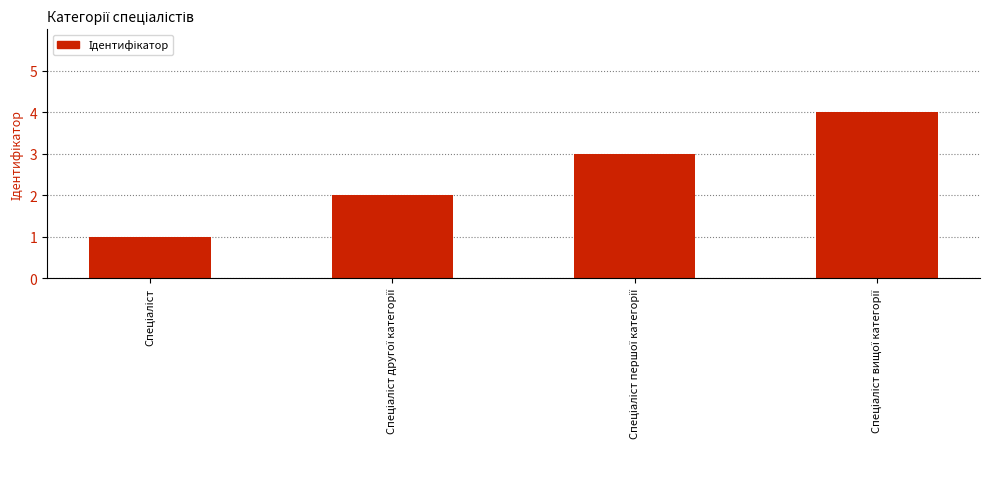

What is the value of the 1st bar from the left?

1